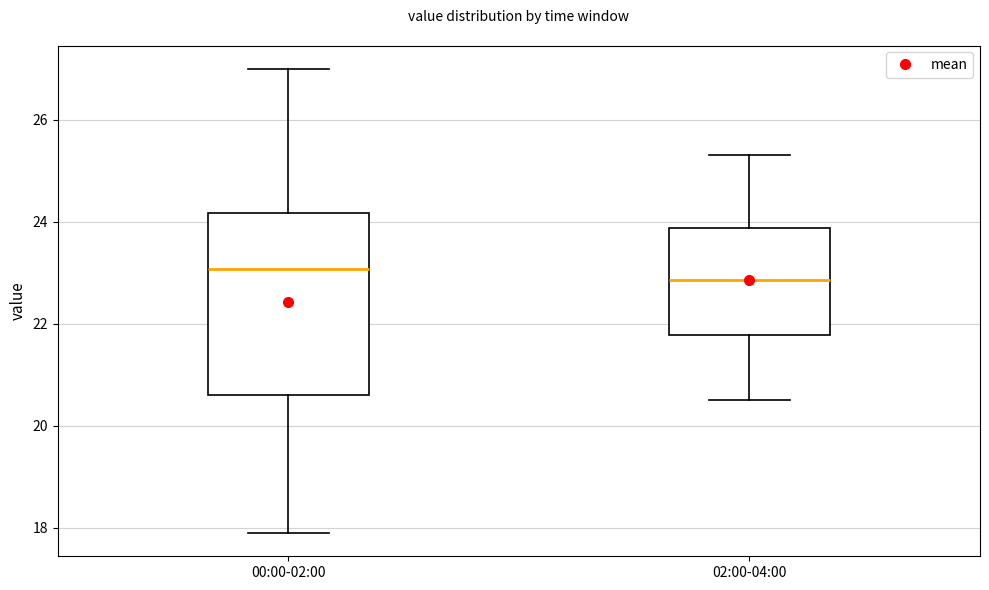

Reading left to right, transcribe this box plot: for each box, give where its median line is, the range the box spans, and where its two whiskers end, as read against the y-axis. The values are not printed on the chart, so give them approximately, as read against the axis.

00:00-02:00: median 23.0, box 20.6 to 24.2, whiskers 18.0 to 27.0
02:00-04:00: median 22.8, box 21.8 to 23.8, whiskers 20.6 to 25.4